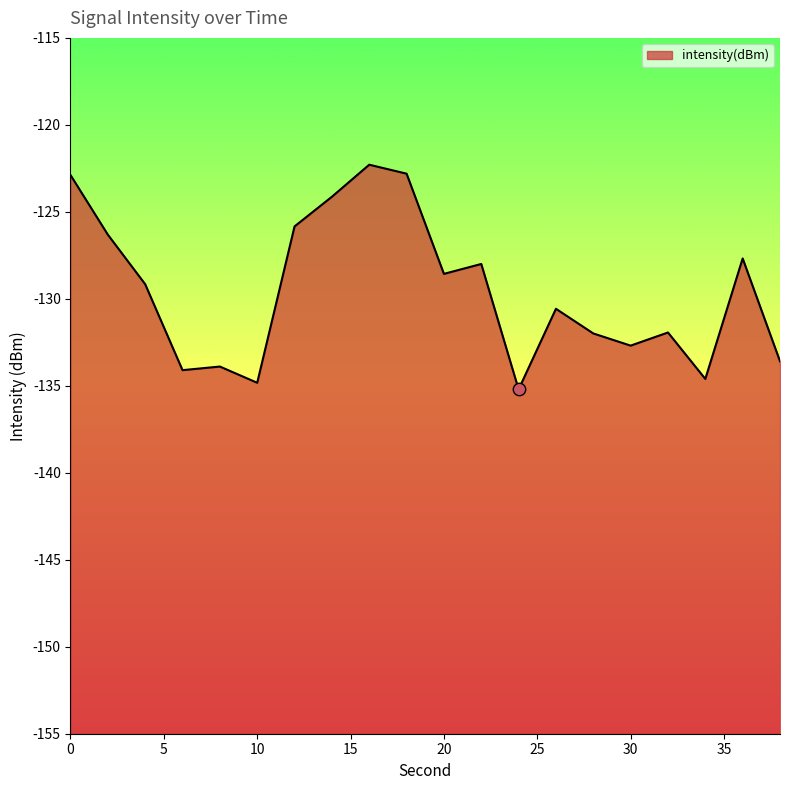

Between 34 and 36, which is larger?

36